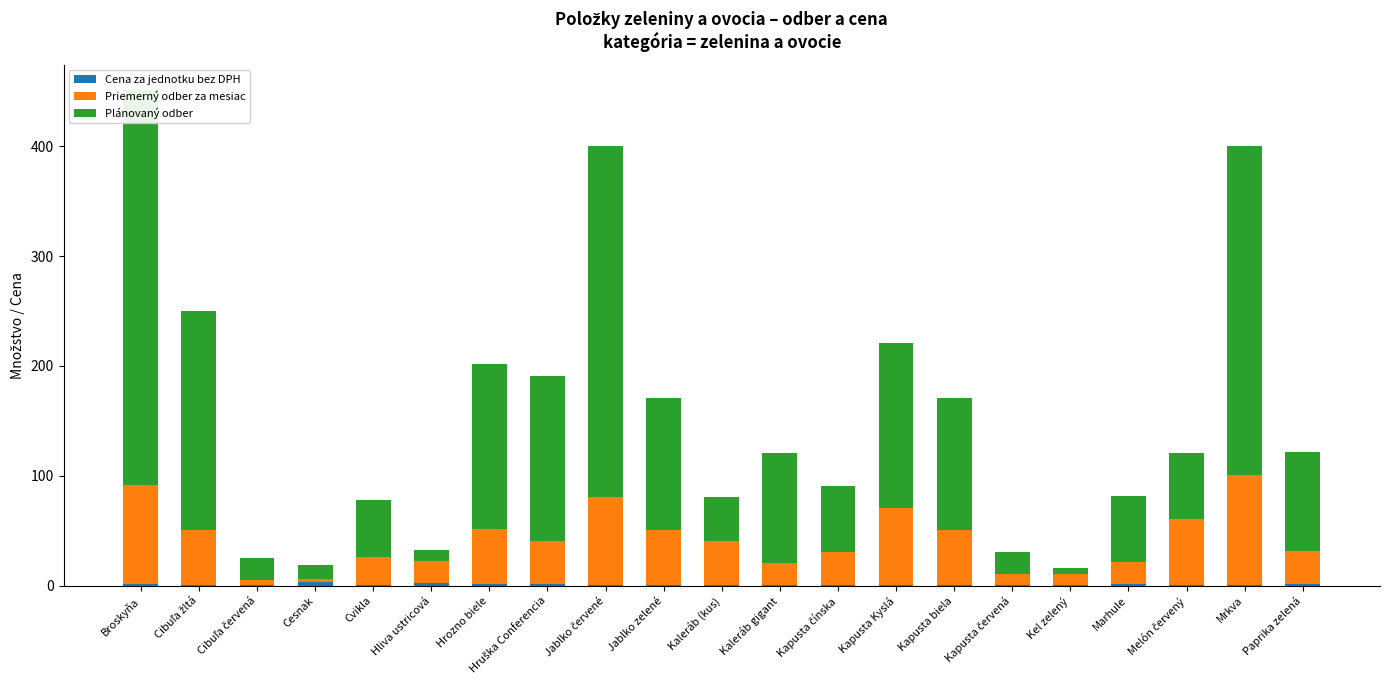

At which label is Cena za jednotku bez DPH closest to 1?

Kapusta čínska